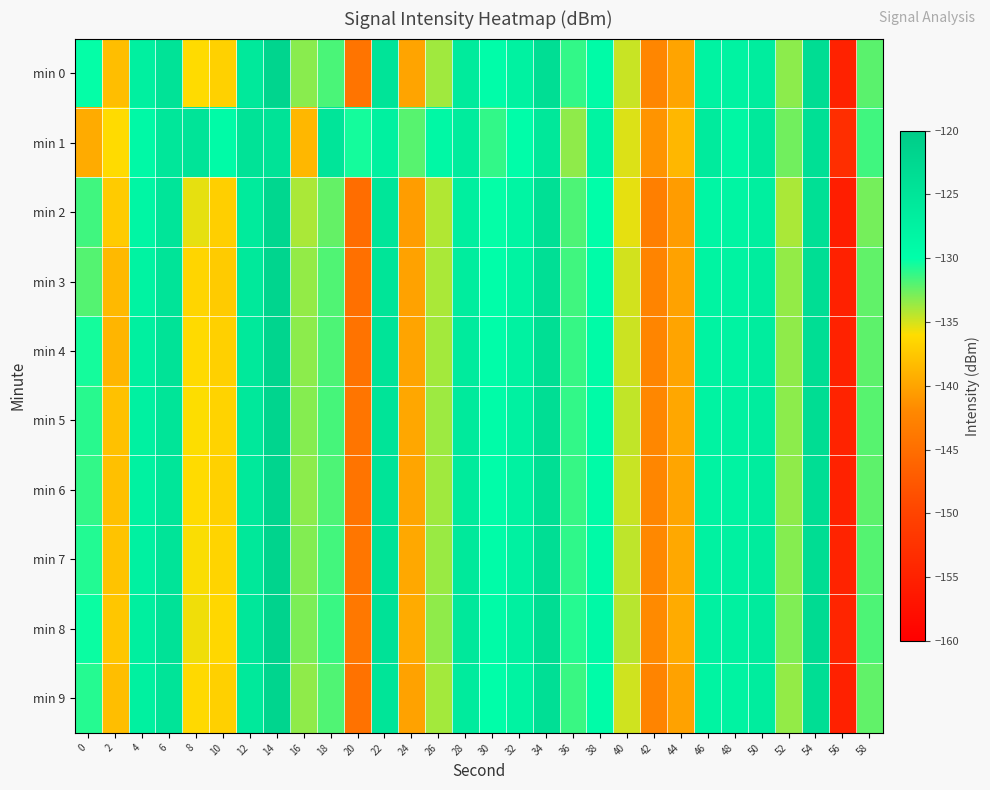

Which series has the largest range (max minus min)?

min 2